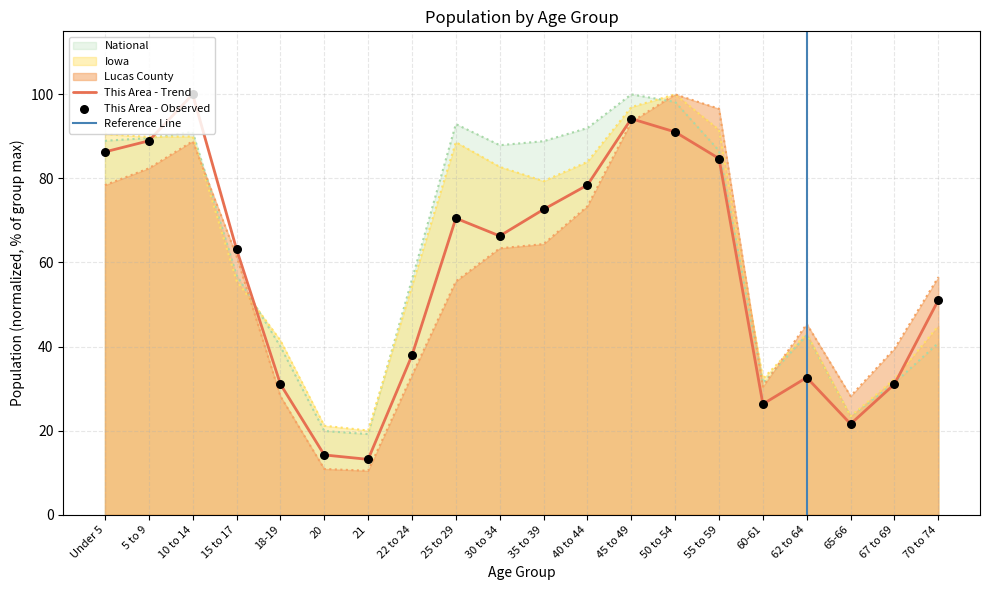

At which category is the sum across all series the highest?

50 to 54